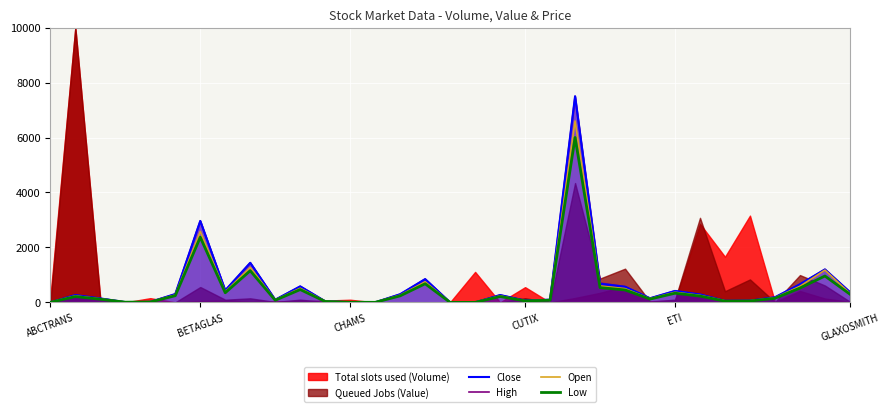

Does the chart display data point markers on the line(s)?

No